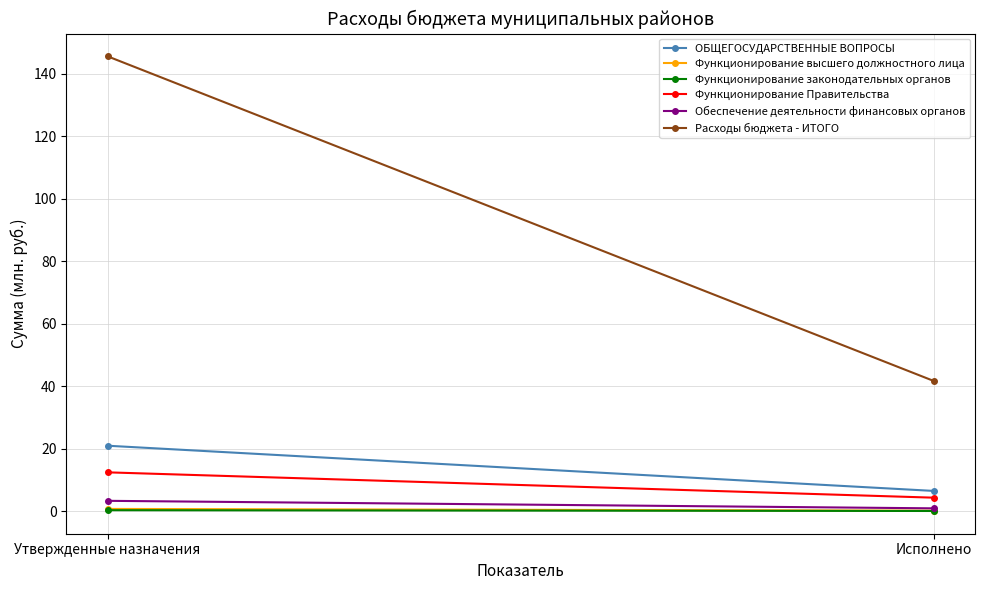

Between Утвержденные назначения and Исполнено, which series saw the biggest shift?

Расходы бюджета - ИТОГО